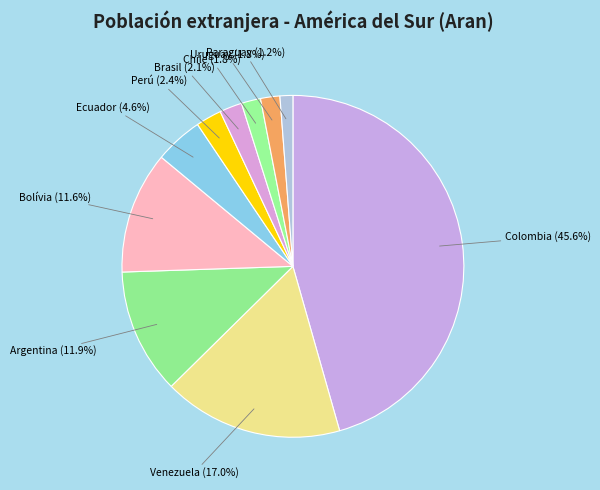

Rank the categories by value from highest to lowest.

Colombia, Venezuela, Argentina, Bolívia, Ecuador, Perú, Brasil, Chile, Uruguay, Paraguay